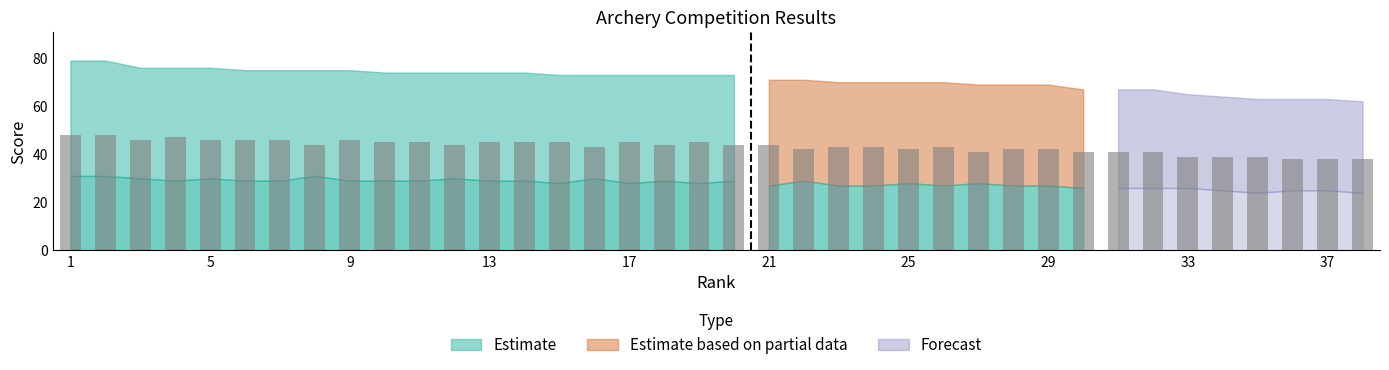

What is the greatest value displayed?

48